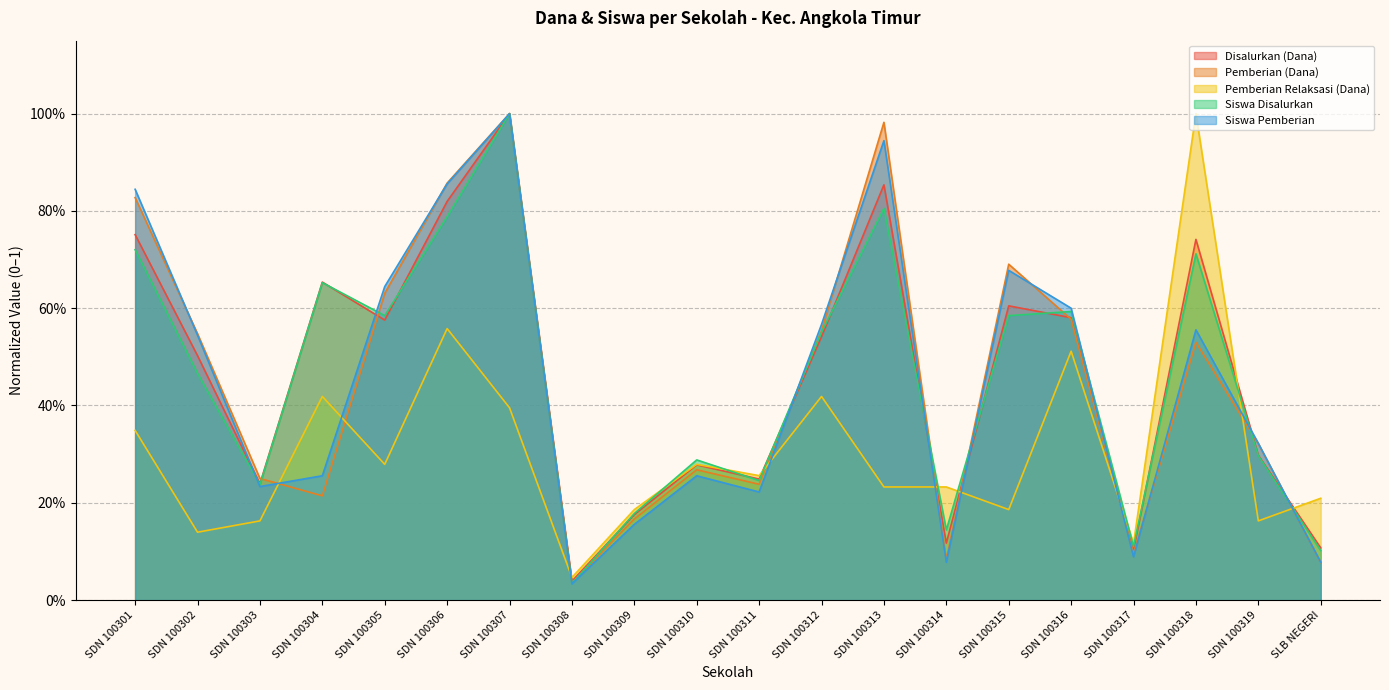

Which category has the lowest value across all series?

SDN 100308